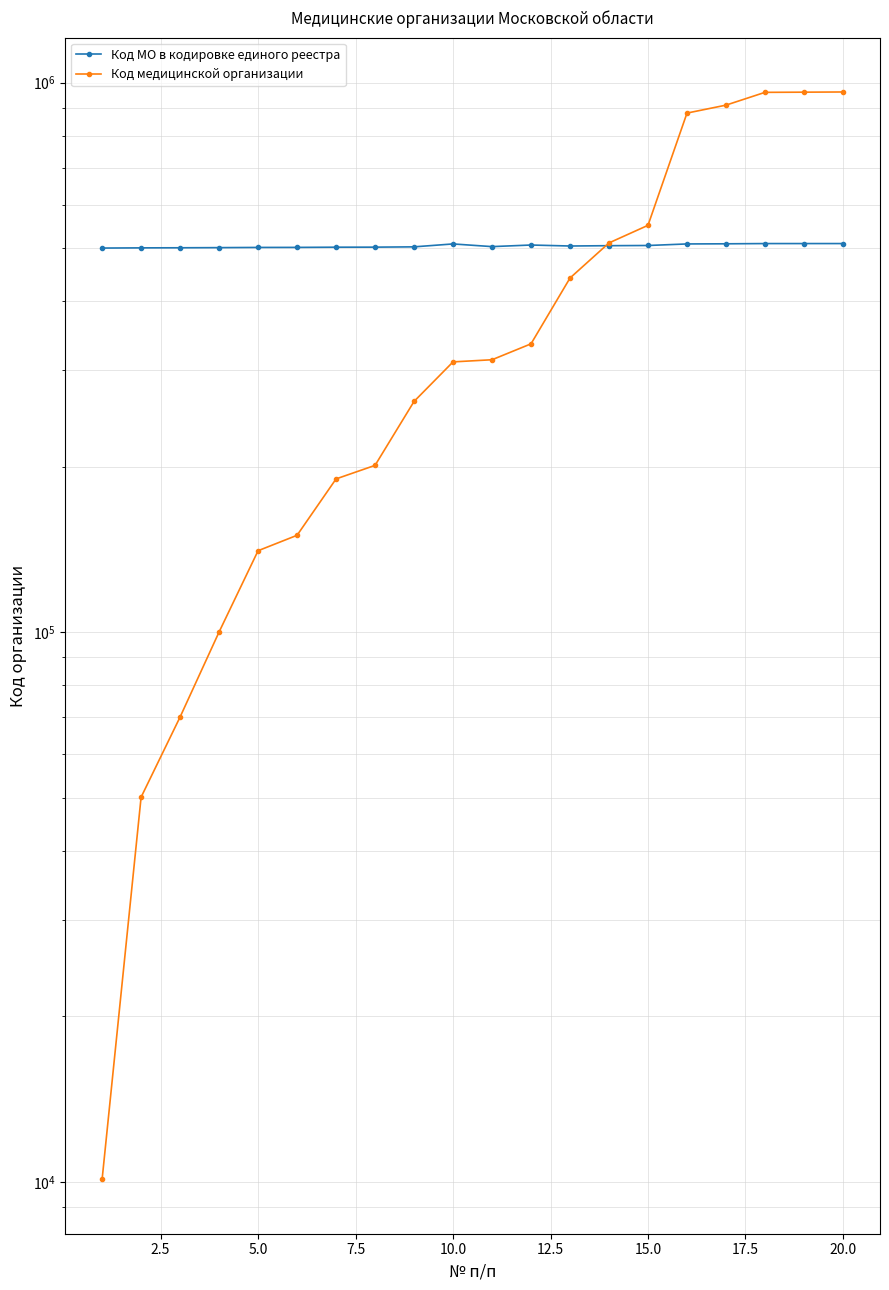

Which series ends up on top after the final intersection of Код медицинской организации and Код МО в кодировке единого реестра?

Код медицинской организации